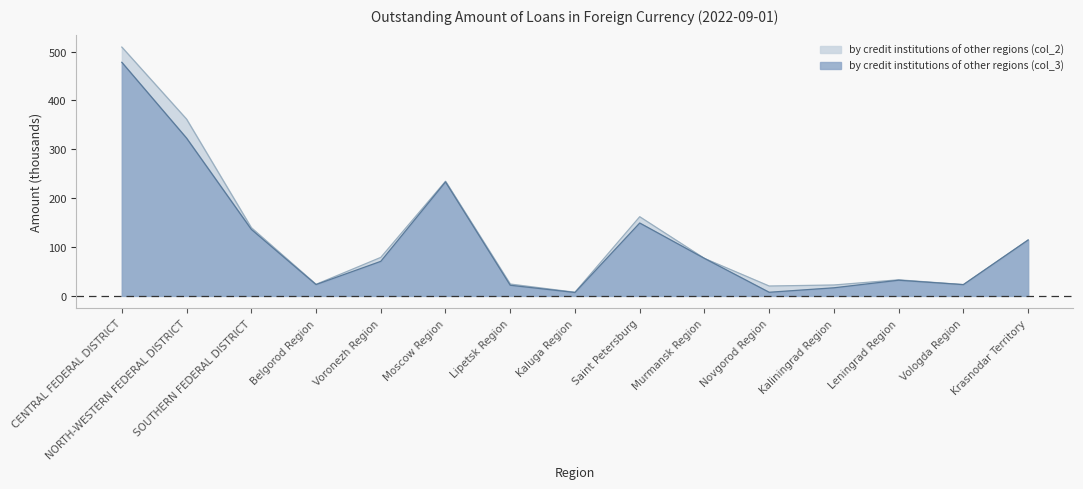

Which has a higher value, NORTH-WESTERN FEDERAL DISTRICT or Moscow Region?

NORTH-WESTERN FEDERAL DISTRICT